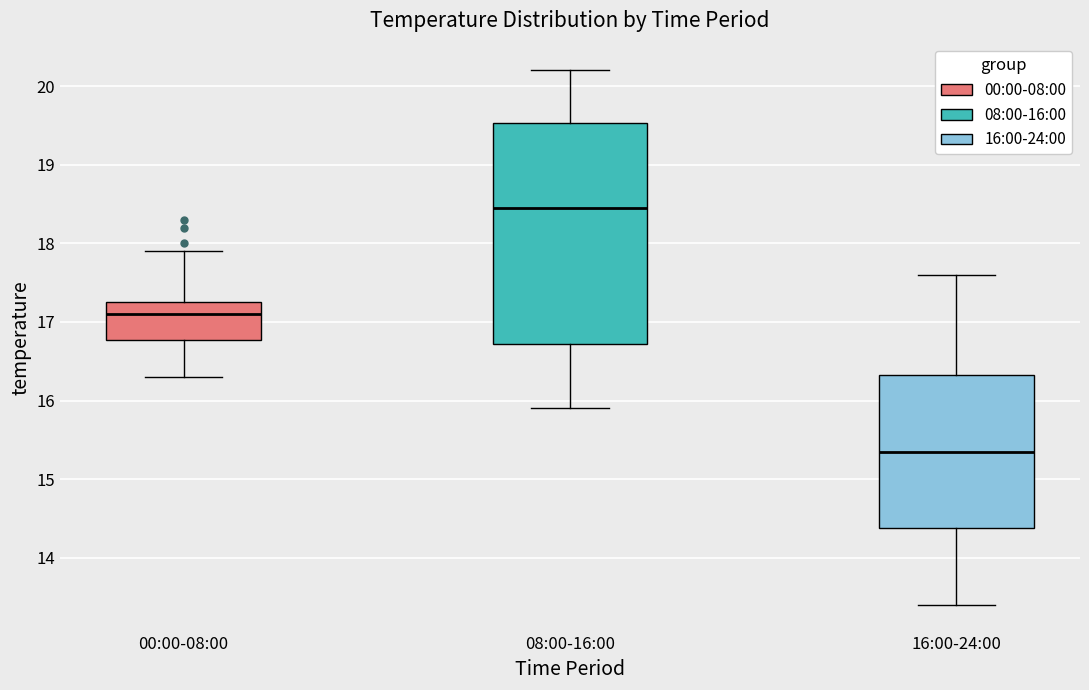

Where is the lower edge of the box for 16:00-24:00 on the y-axis? The values are not printed on the chart, so give them approximately, as read against the axis.

14.4